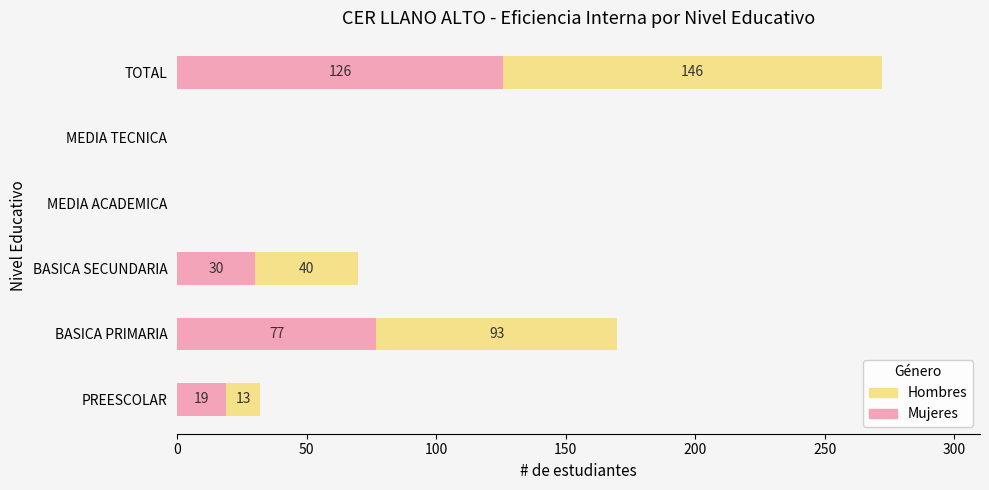

True or false: Mujeres has a value of 19 at PREESCOLAR.

True